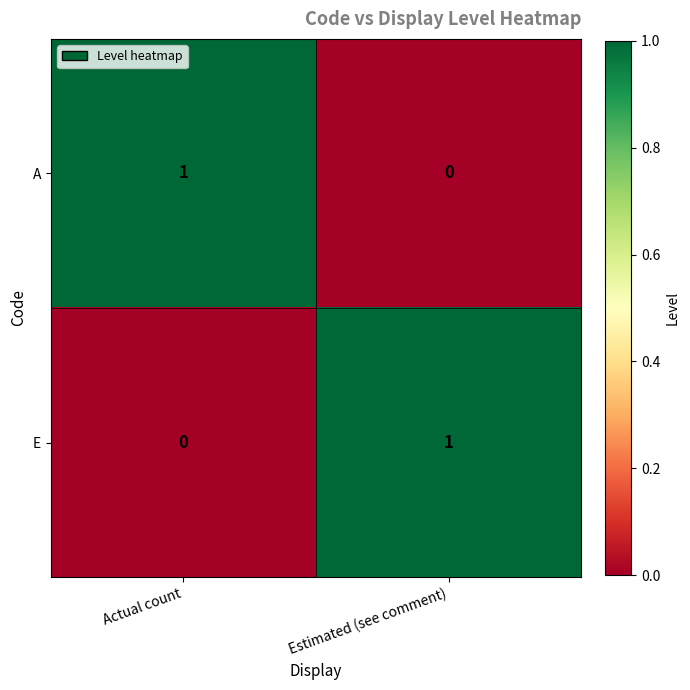

Reading right to left, extract all data points from this chart.

A: 0	1
E: 1	0